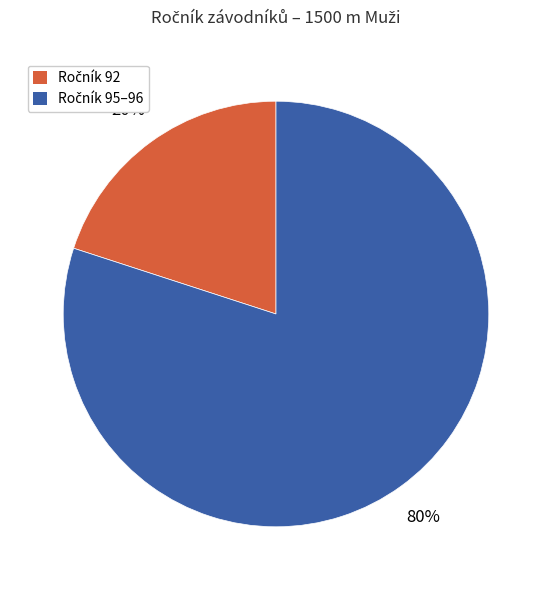

To the nearest percent, what is the difference between the largest and smallest slice percentages?

60%